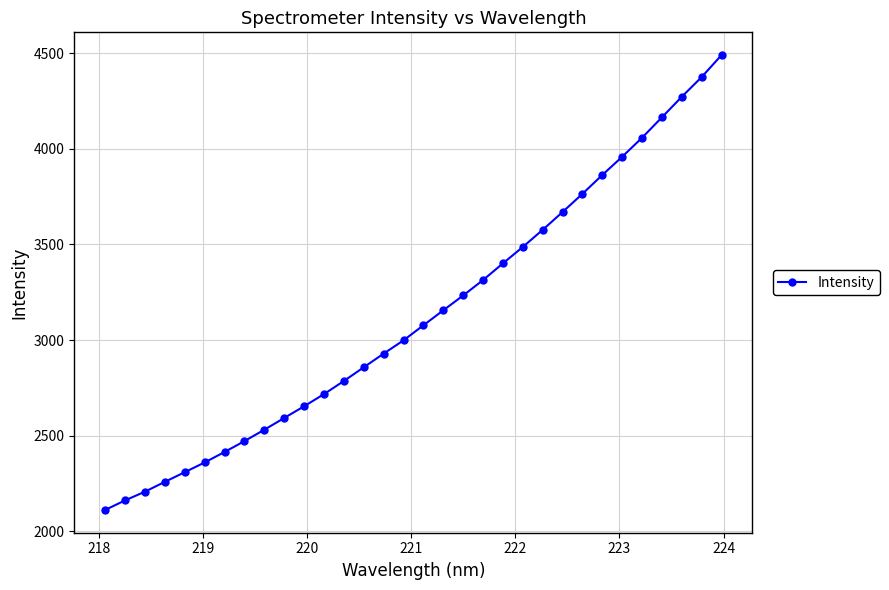

What is the difference between the maximum and minimum values?

2379.0